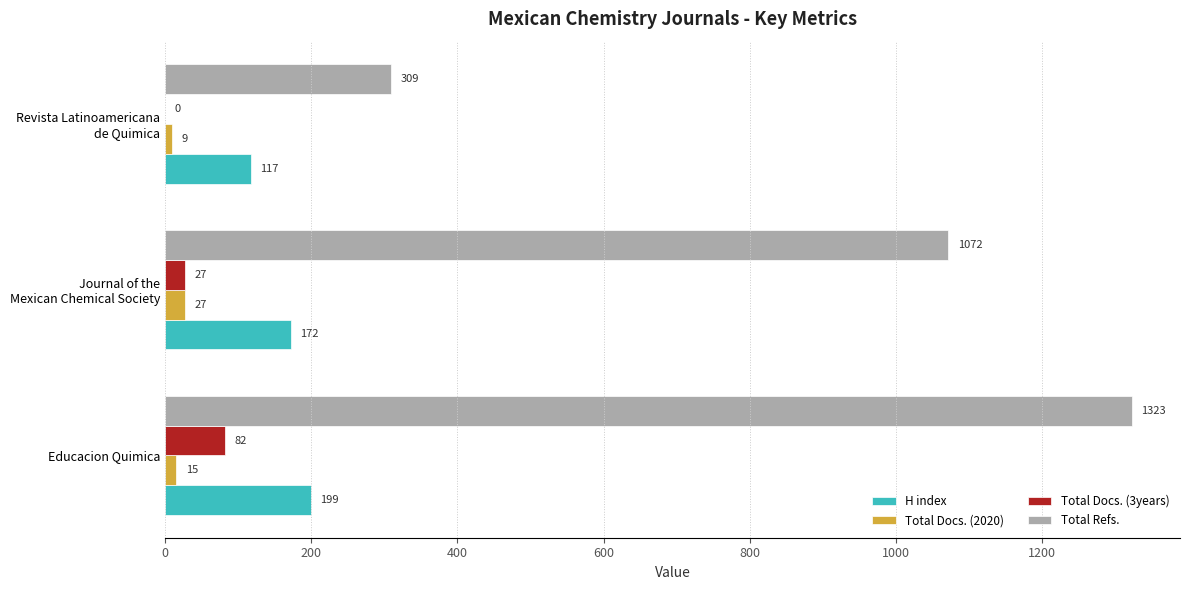

What is the greatest value displayed?

1323